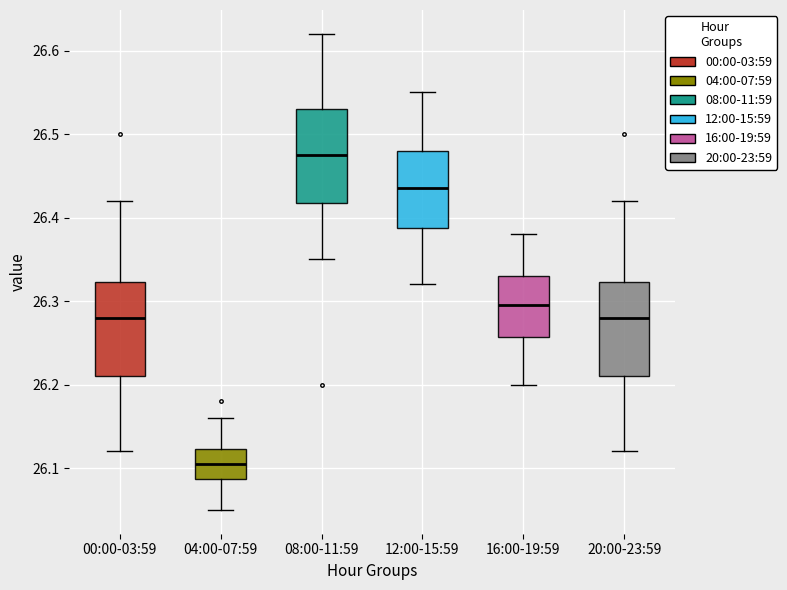

Reading left to right, transcribe this box plot: for each box, give where its median line is, the range the box spans, and where its two whiskers end, as read against the y-axis. The values are not printed on the chart, so give them approximately, as read against the axis.

00:00-03:59: median 26.28, box 26.21 to 26.32, whiskers 26.12 to 26.42
04:00-07:59: median 26.11, box 26.09 to 26.12, whiskers 26.05 to 26.16
08:00-11:59: median 26.48, box 26.42 to 26.53, whiskers 26.35 to 26.62
12:00-15:59: median 26.44, box 26.39 to 26.48, whiskers 26.32 to 26.55
16:00-19:59: median 26.30, box 26.26 to 26.33, whiskers 26.20 to 26.38
20:00-23:59: median 26.28, box 26.21 to 26.32, whiskers 26.12 to 26.42